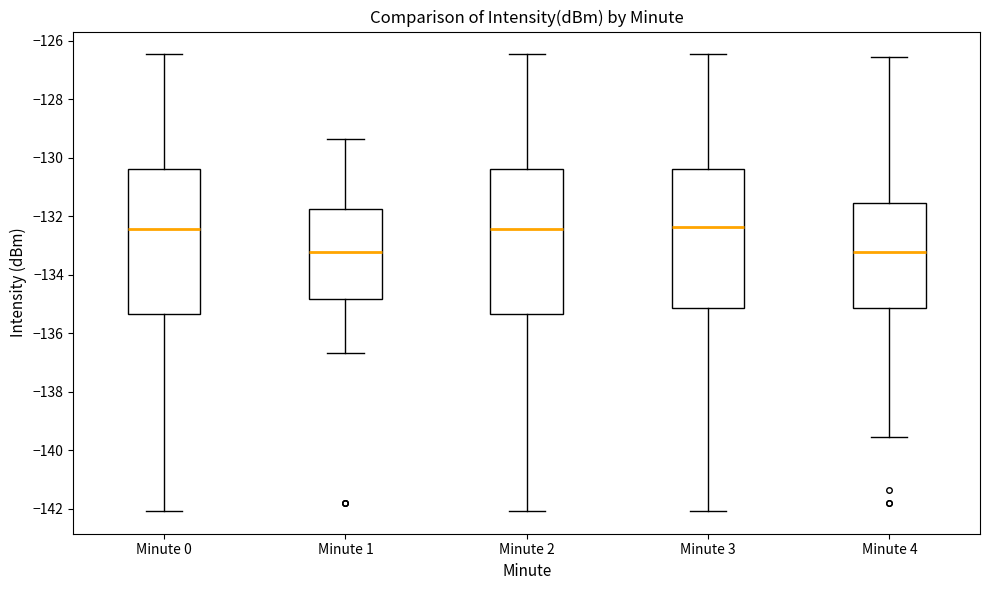

Reading left to right, transcribe this box plot: for each box, give where its median line is, the range the box spans, and where its two whiskers end, as read against the y-axis. The values are not printed on the chart, so give them approximately, as read against the axis.

Minute 0: median -132.4, box -135.4 to -130.4, whiskers -142.0 to -126.4
Minute 1: median -133.2, box -134.8 to -131.8, whiskers -136.6 to -129.4
Minute 2: median -132.4, box -135.4 to -130.4, whiskers -142.0 to -126.4
Minute 3: median -132.4, box -135.2 to -130.4, whiskers -142.0 to -126.4
Minute 4: median -133.2, box -135.2 to -131.6, whiskers -139.6 to -126.6